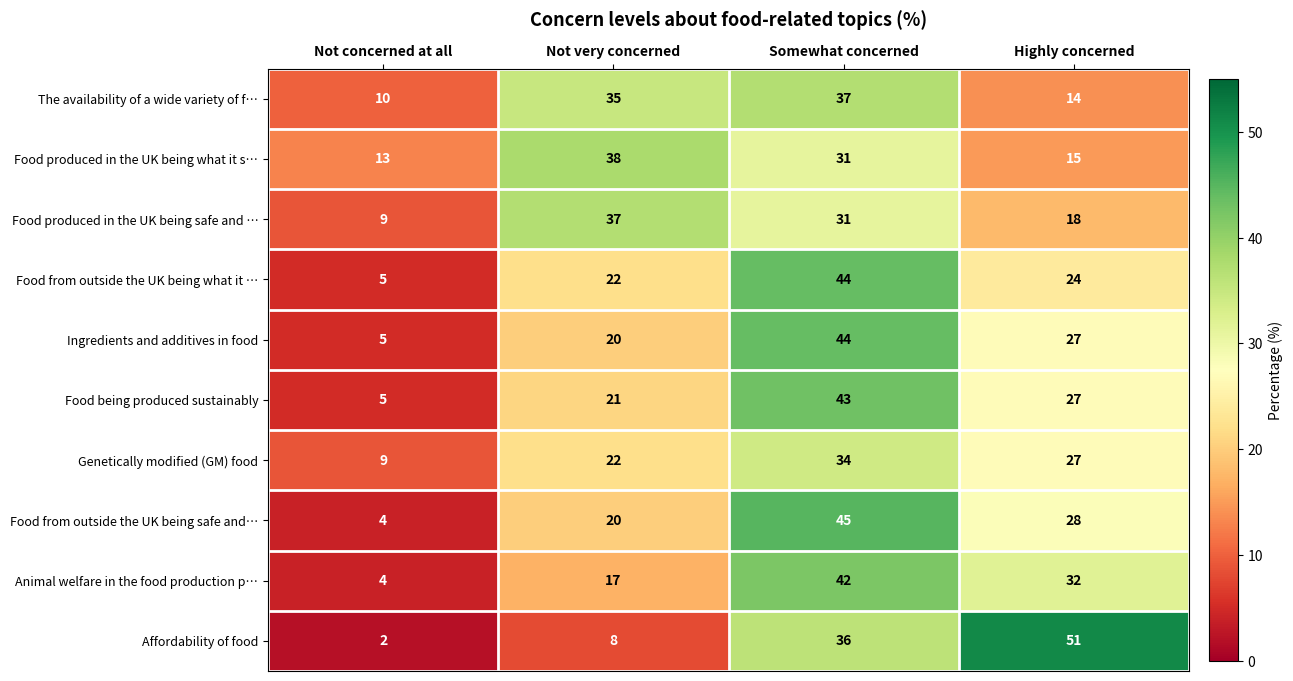

List the labels in order of Ingredients and additives in food value, smallest first.

Not concerned at all, Not very concerned, Highly concerned, Somewhat concerned